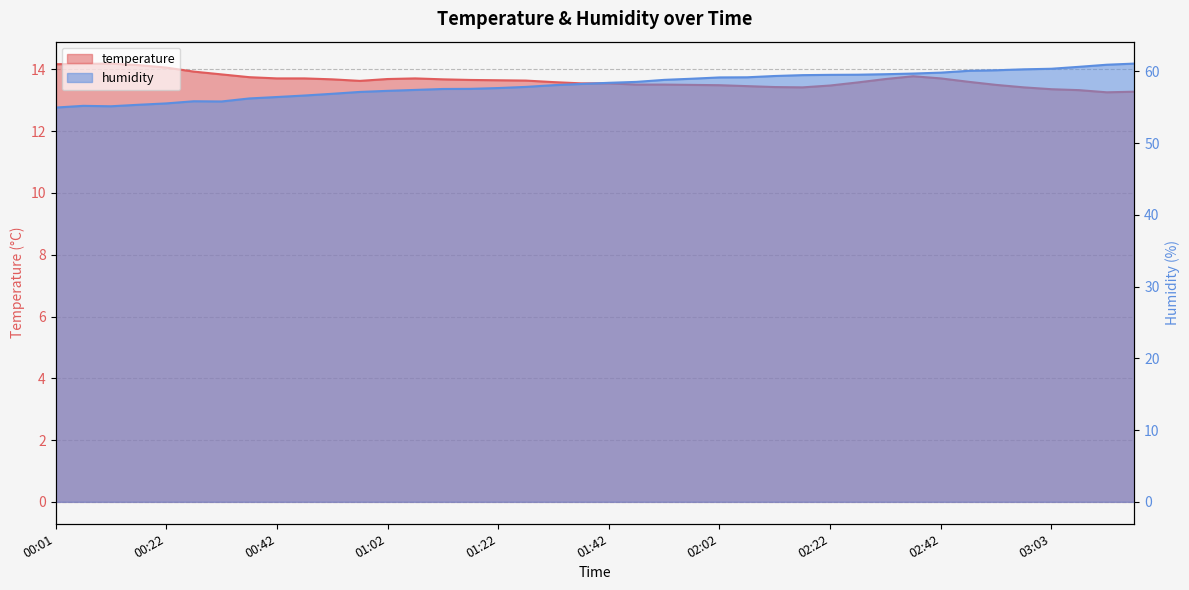

True or false: temperature has more than 2 points higher than both neighbors.

True